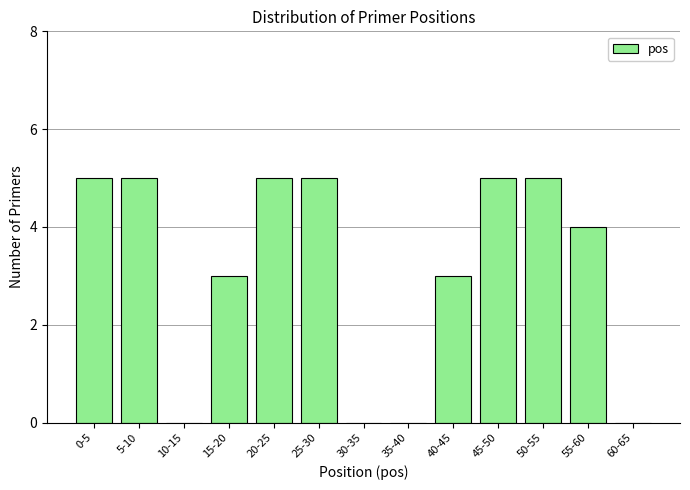

Reading left to right, what are all the values shown in this chart?

0-5=5	5-10=5	10-15=0	15-20=3	20-25=5	25-30=5	30-35=0	35-40=0	40-45=3	45-50=5	50-55=5	55-60=4	60-65=0